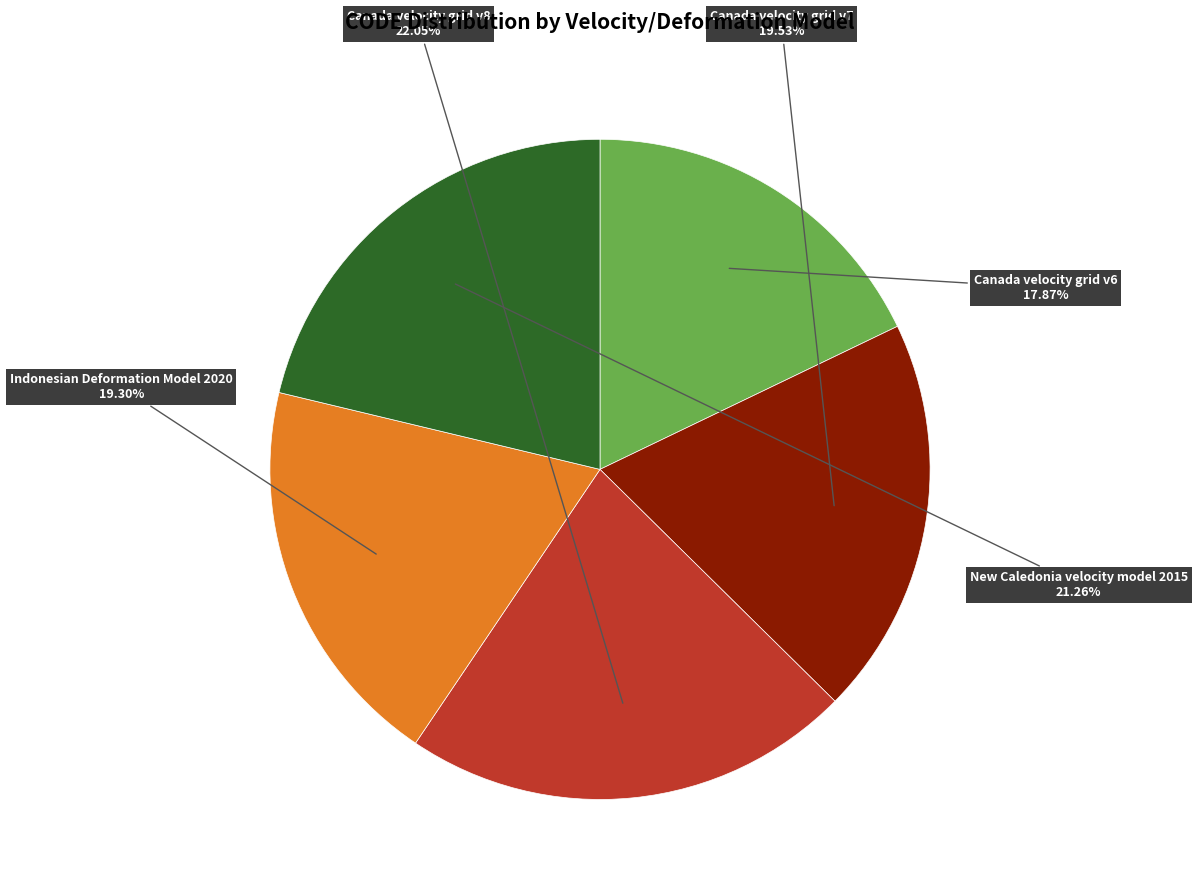

Count the number of slices in the pie.

5